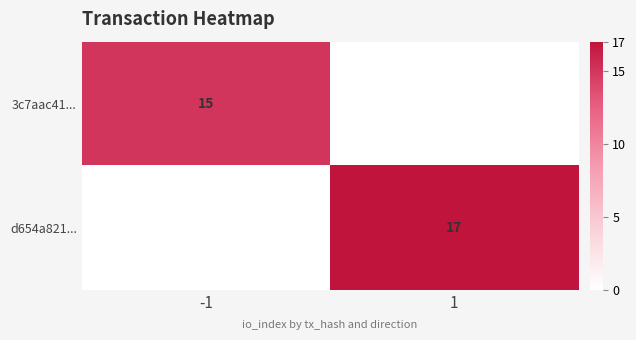

Is the value of 3c7aac41... at -1 greater than the value of d654a821... at 1?

No